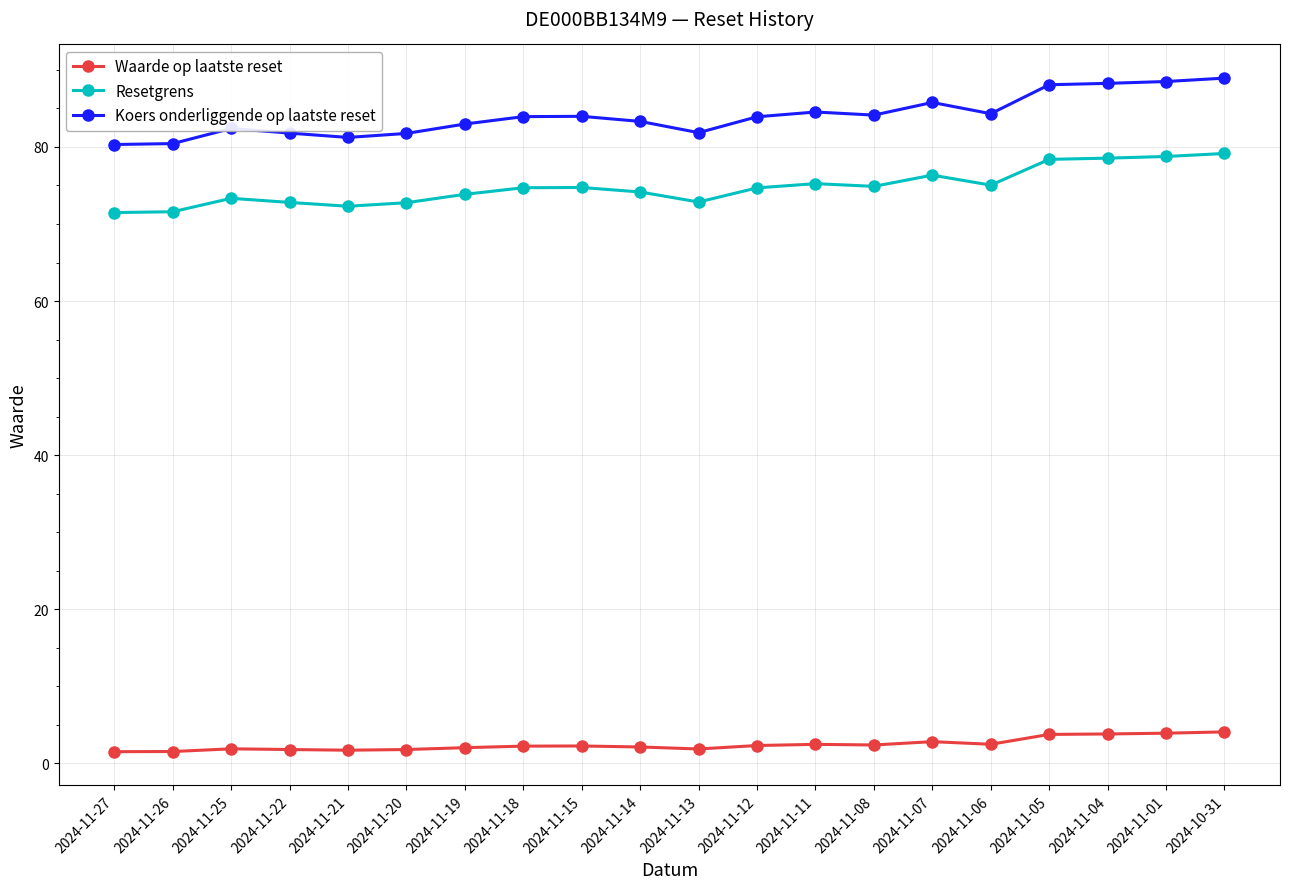

What is the maximum value shown in the chart?

88.9